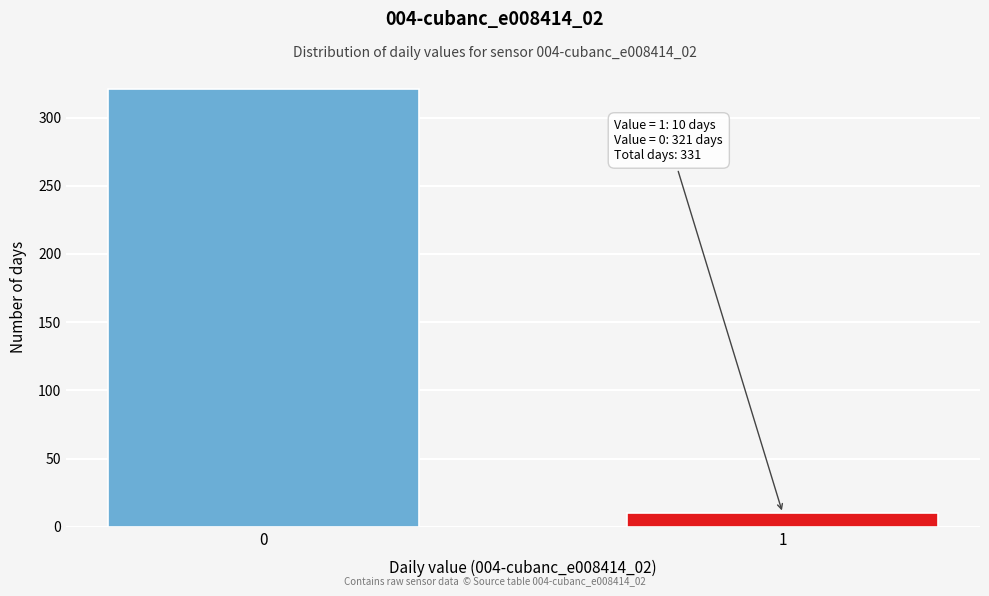

Reading left to right, list all the values displayed in this chart.

321	10